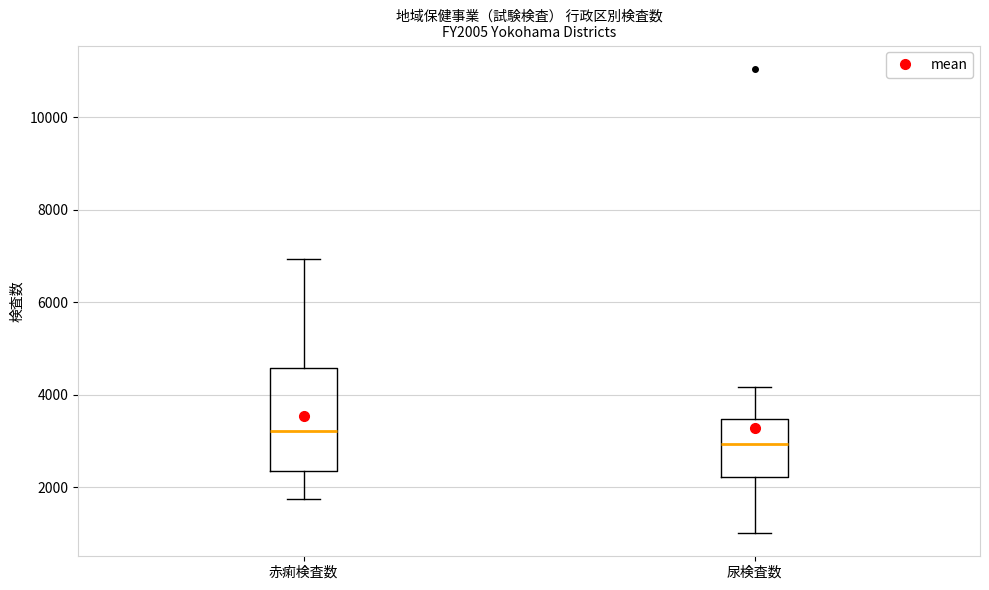

Reading left to right, transcribe this box plot: for each box, give where its median line is, the range the box spans, and where its two whiskers end, as read against the y-axis. The values are not printed on the chart, so give them approximately, as read against the axis.

赤痢検査数: median 3200, box 2400 to 4600, whiskers 1800 to 7000
尿検査数: median 3000, box 2200 to 3400, whiskers 1000 to 4200